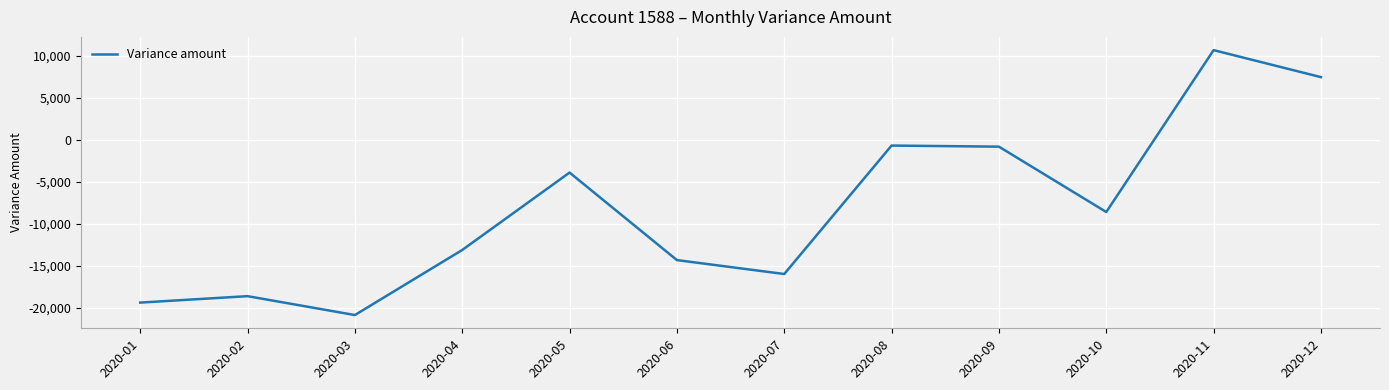

What is the difference between the maximum and minimum values?

31542.6